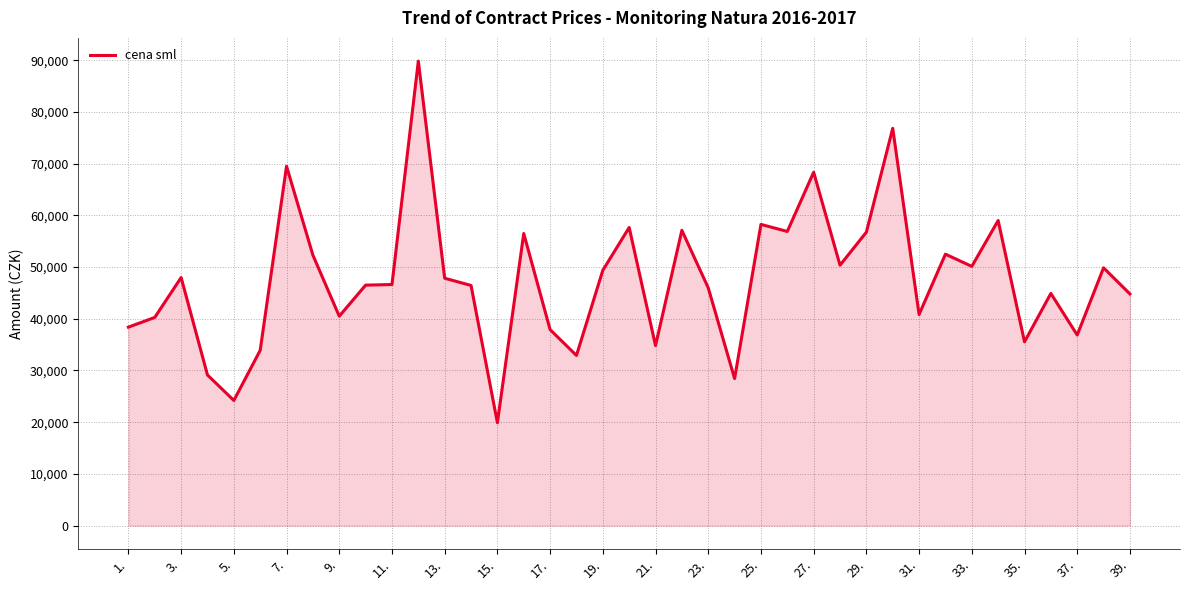

What is the maximum value shown in the chart?

89828